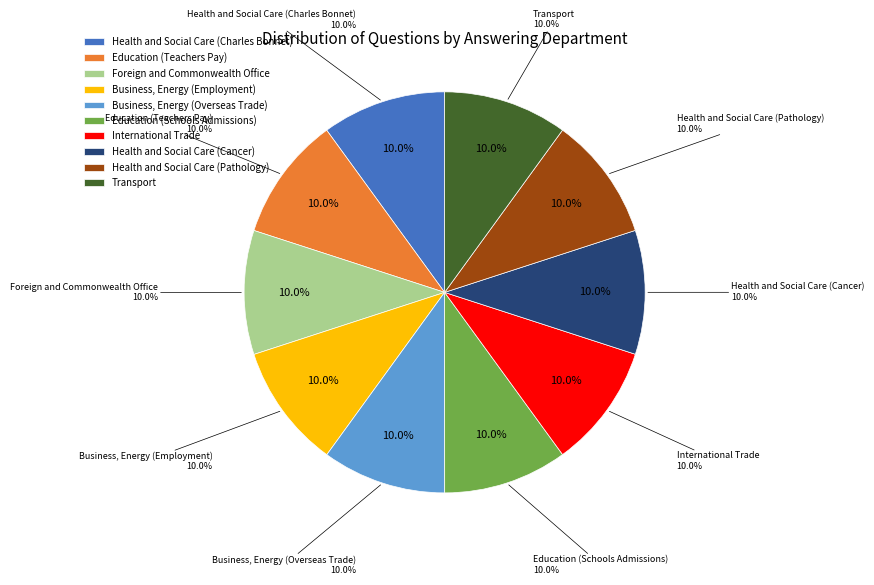

How many segments does this pie chart have?

10